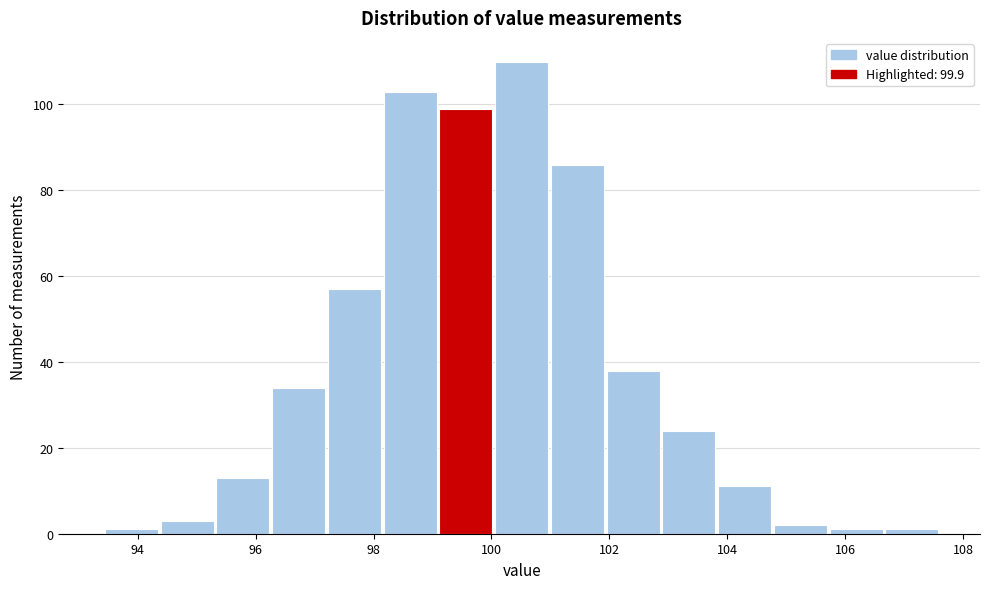

Reading left to right, transcribe this chart: for each bar, give the range it covers on the x-axis and its height. Neither the bar edges nor the heights are printed on the chart, so give them approximately, as read against the axes.

93.4 to 94.4: under 2
94.4 to 95.4: 4
95.4 to 96.2: 14
96.2 to 97.2: 34
97.2 to 98.2: 58
98.2 to 99.0: 104
99.0 to 100.0: 100
100.0 to 101.0: 110
101.0 to 102.0: 86
102.0 to 102.8: 38
102.8 to 103.8: 24
103.8 to 104.8: 12
104.8 to 105.8: 2
105.8 to 106.6: under 2
106.6 to 107.6: under 2